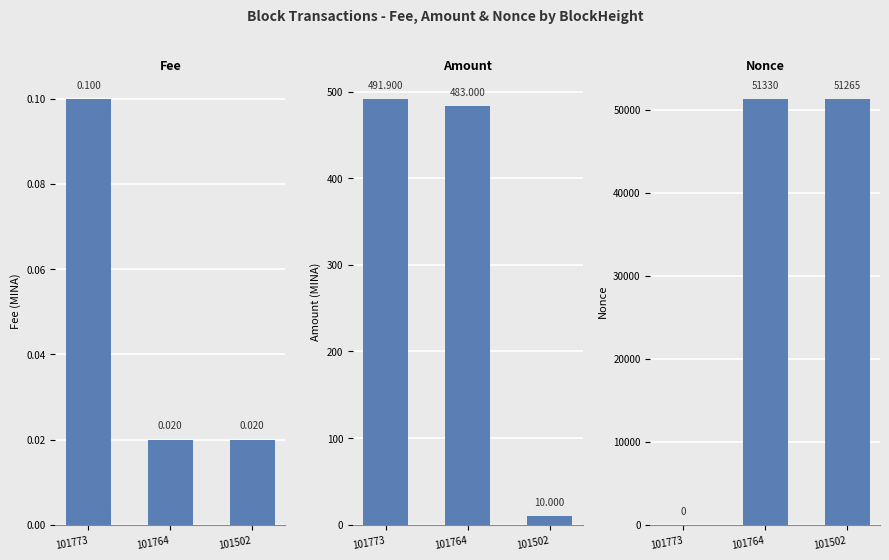

At which label does Nonce reach its peak?

101764